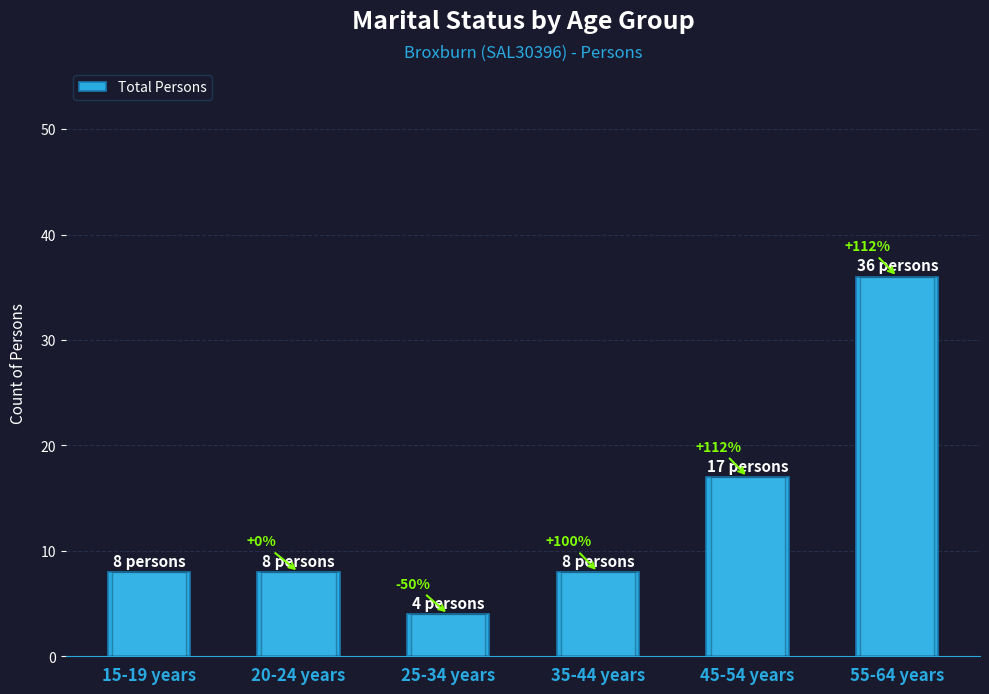

Is it true that the value at 45-54 years is 17?

True